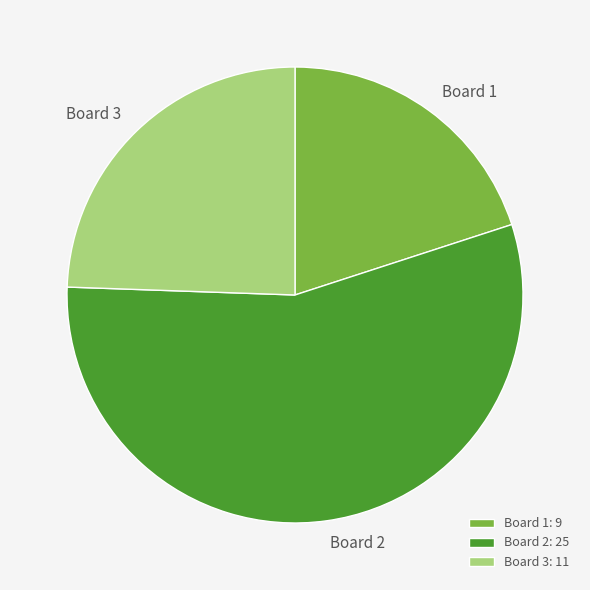

Count the number of slices in the pie.

3